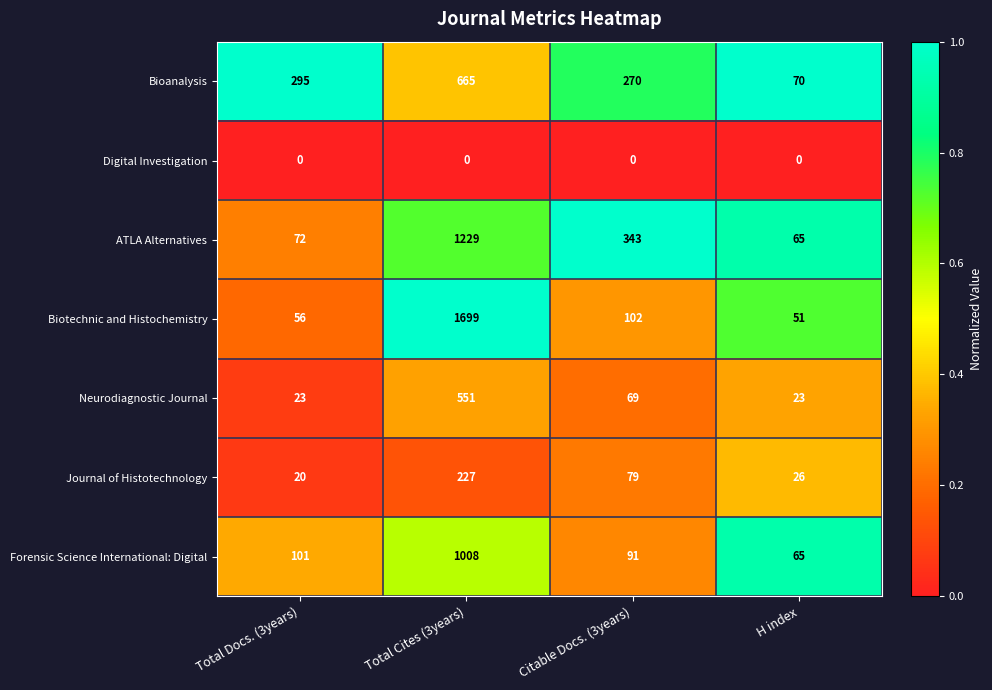

Where is Bioanalysis nearest to the value 367?

Total Docs. (3years)